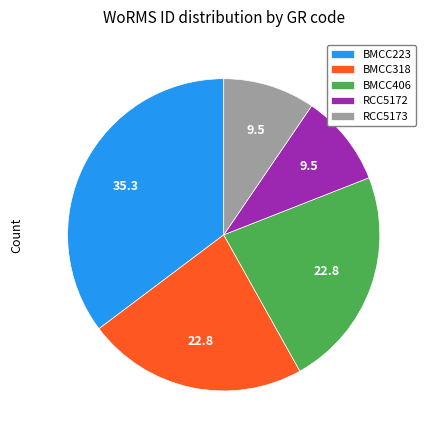

True or false: BMCC318 accounts for 37% of the total.

False